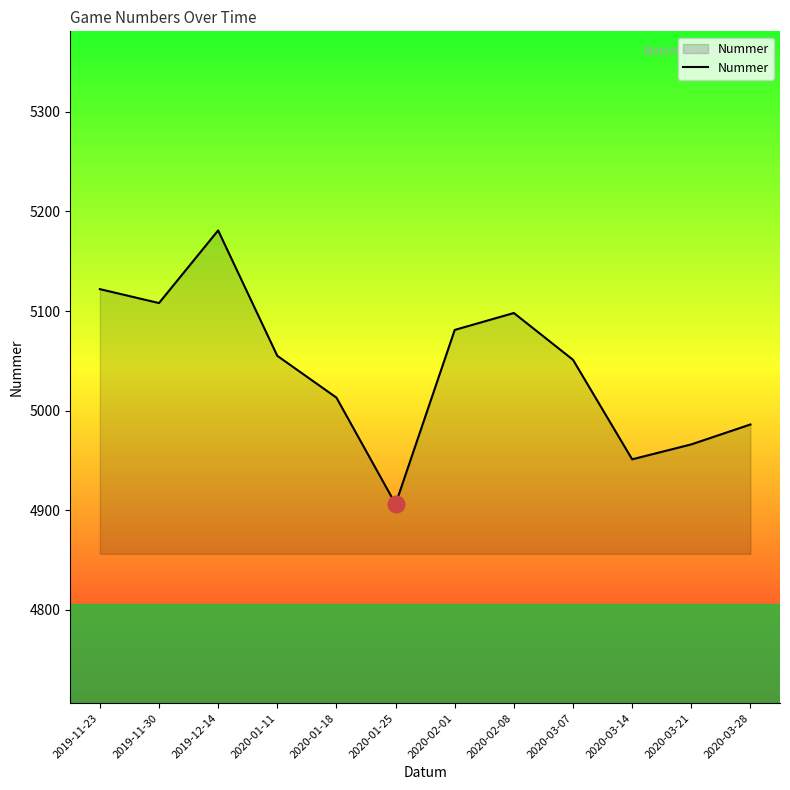

Which category has the lowest value across all series?

2020-01-25